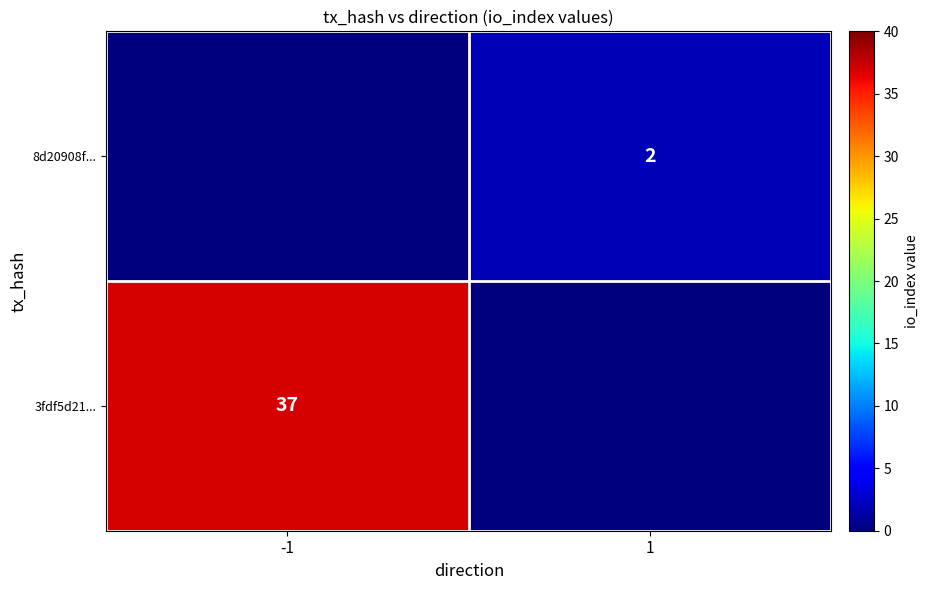

The 8d20908f... series shows 2 at 1. True or false?

True